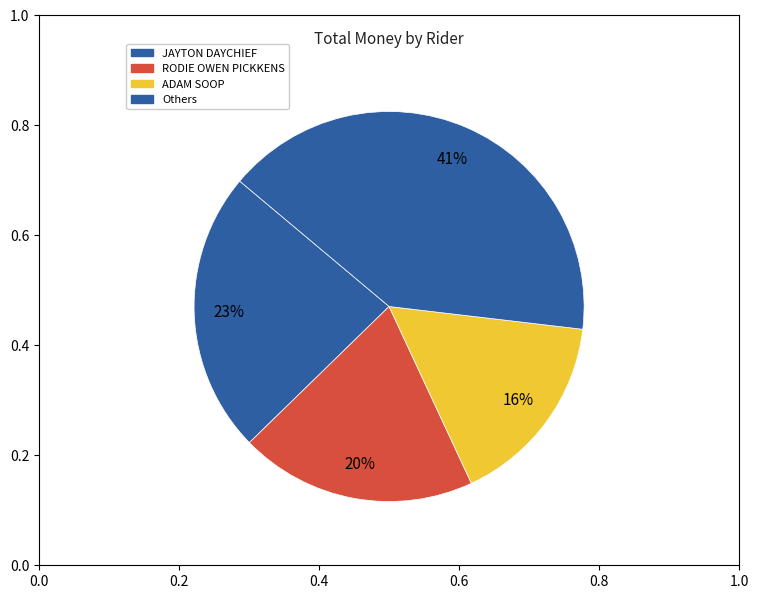

How many segments does this pie chart have?

4